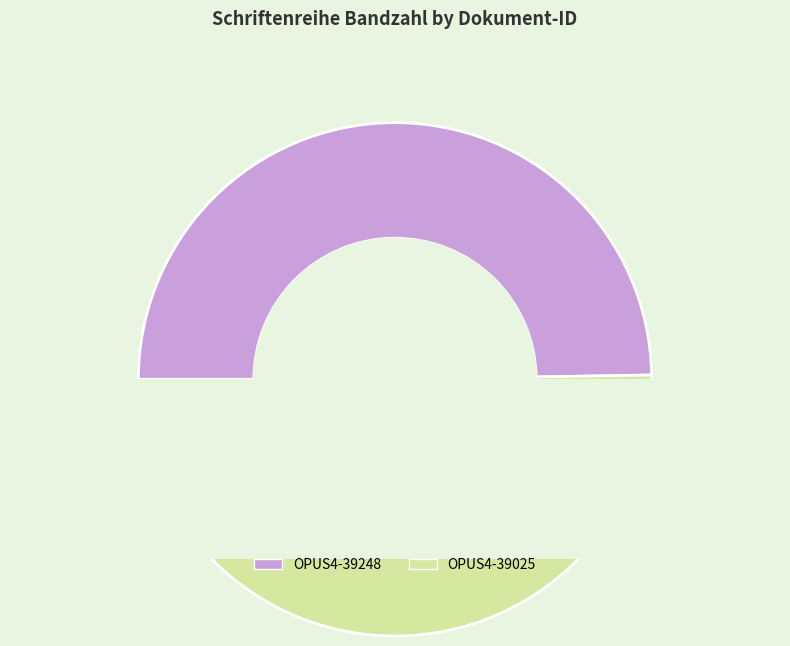

Is it true that OPUS4-39248 is 64% of the pie?

False